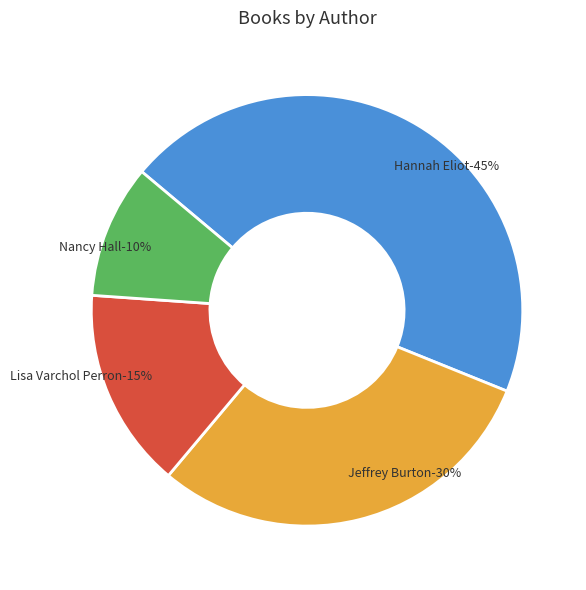

To the nearest percent, what is the combined percentage of Nancy Hall (2127965215) and Hannah Eliot (411618381)?

55%